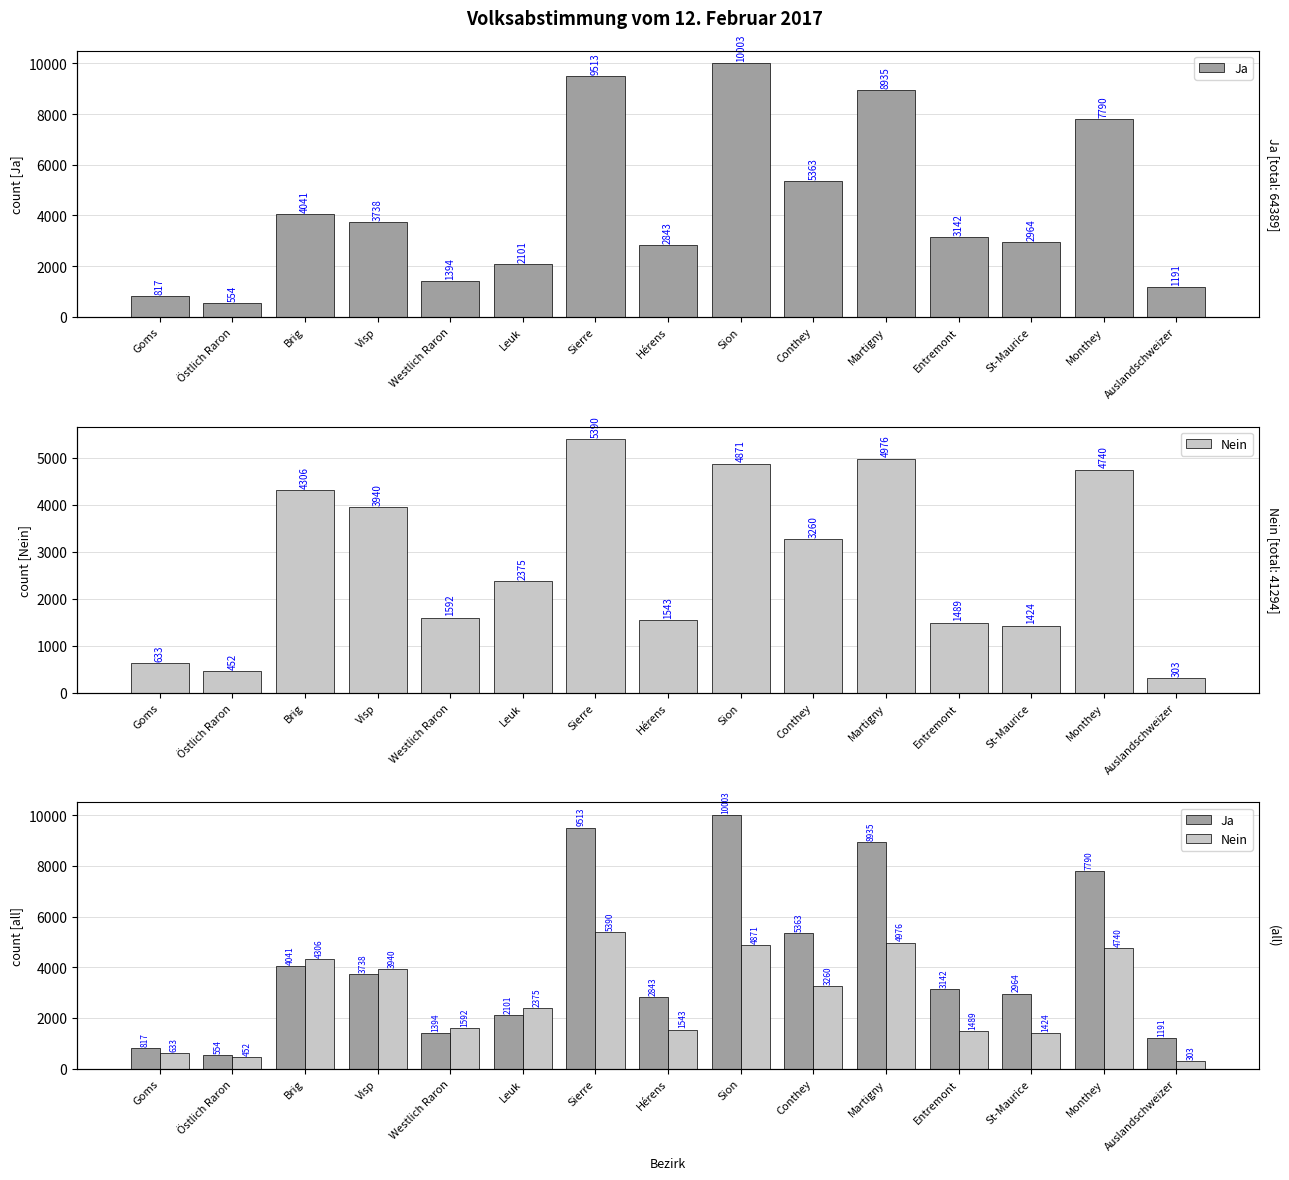

The value of Nein at Östlich Raron is 452. True or false?

True